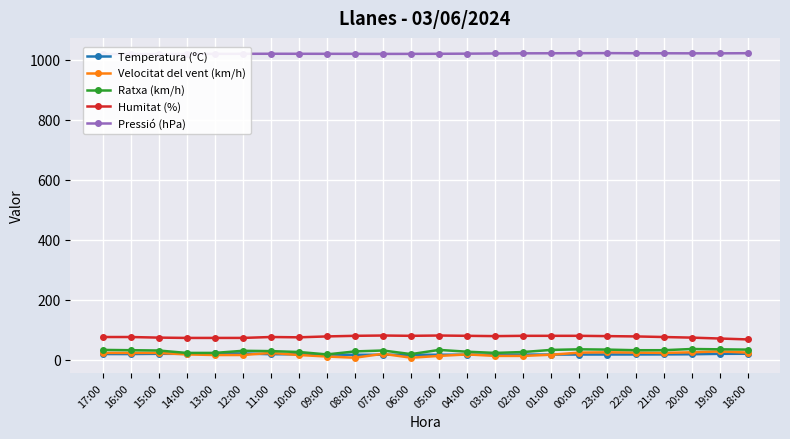

At which label does Temperatura (ºC) reach its minimum?

08:00